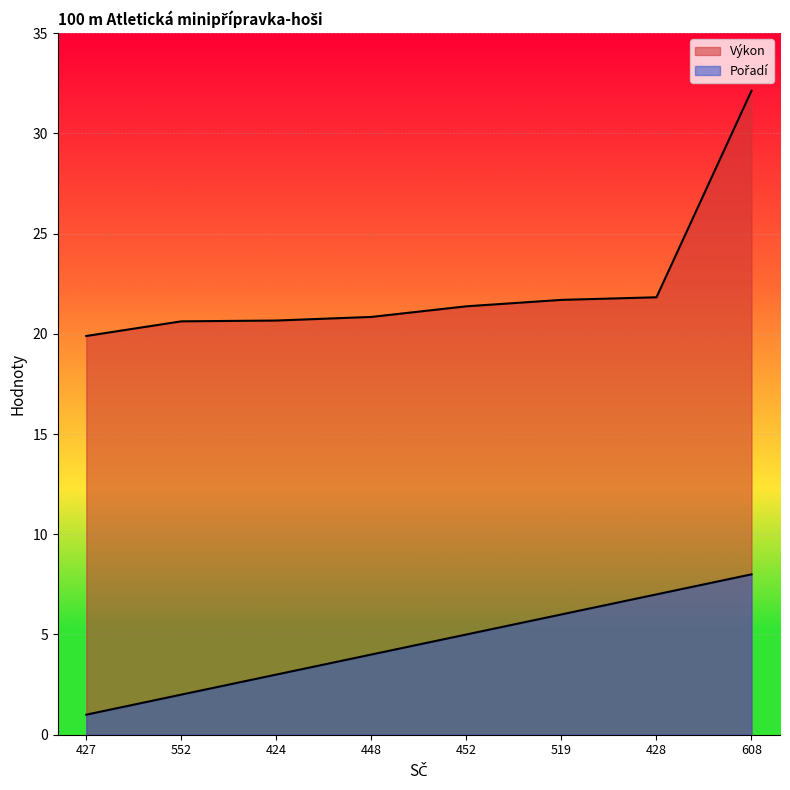

True or false: Pořadí and Výkon intersect in this chart.

False